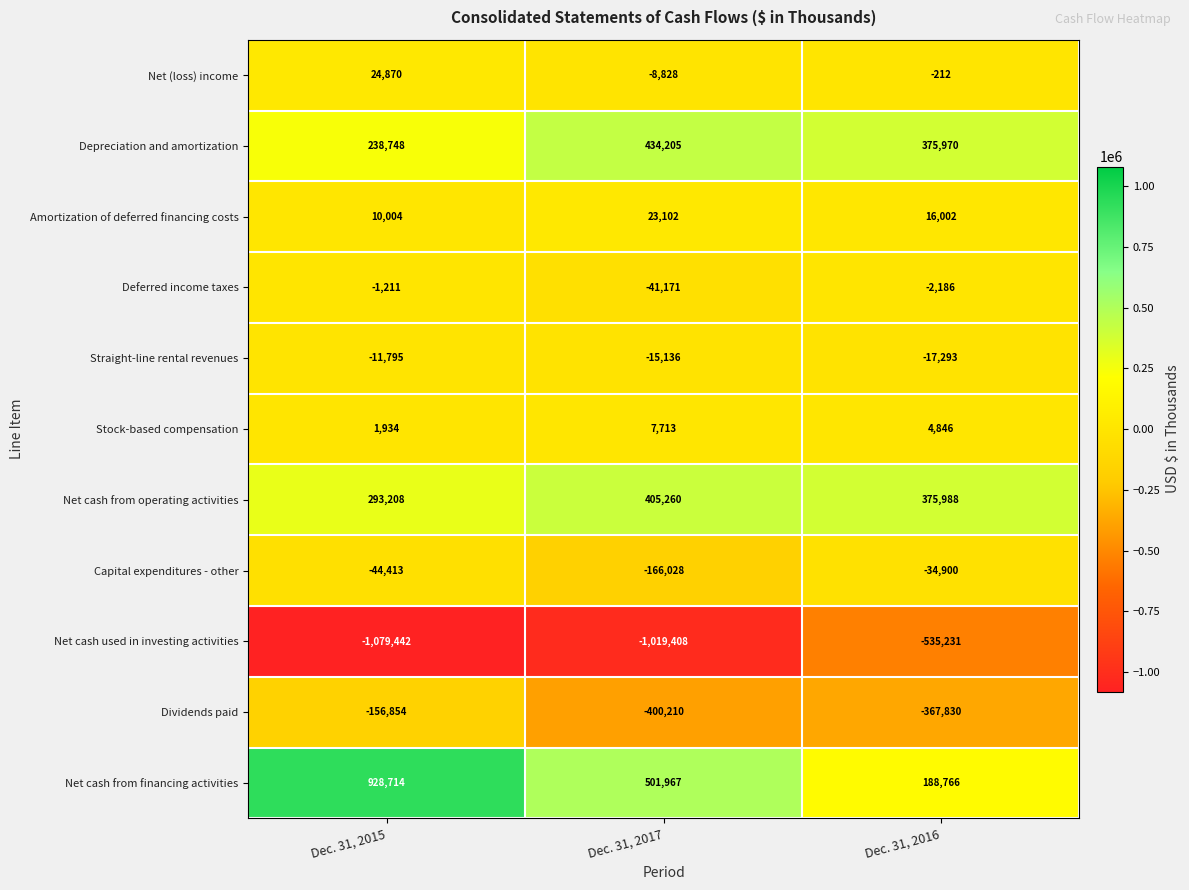

Which series has the largest total across all categories?

Net cash from financing activities